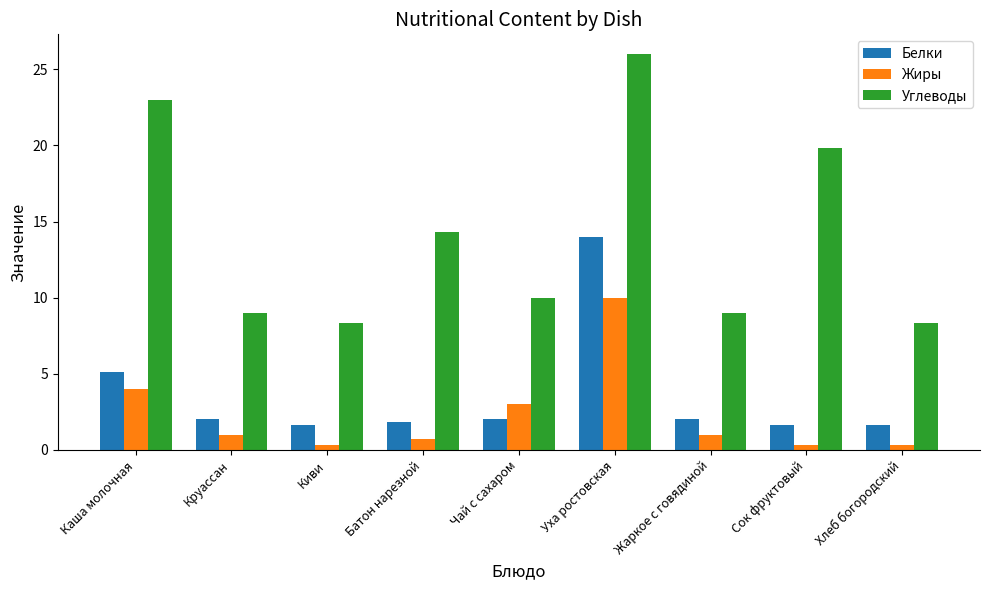

The value of Жиры at Чай с сахаром is 5.2. True or false?

False